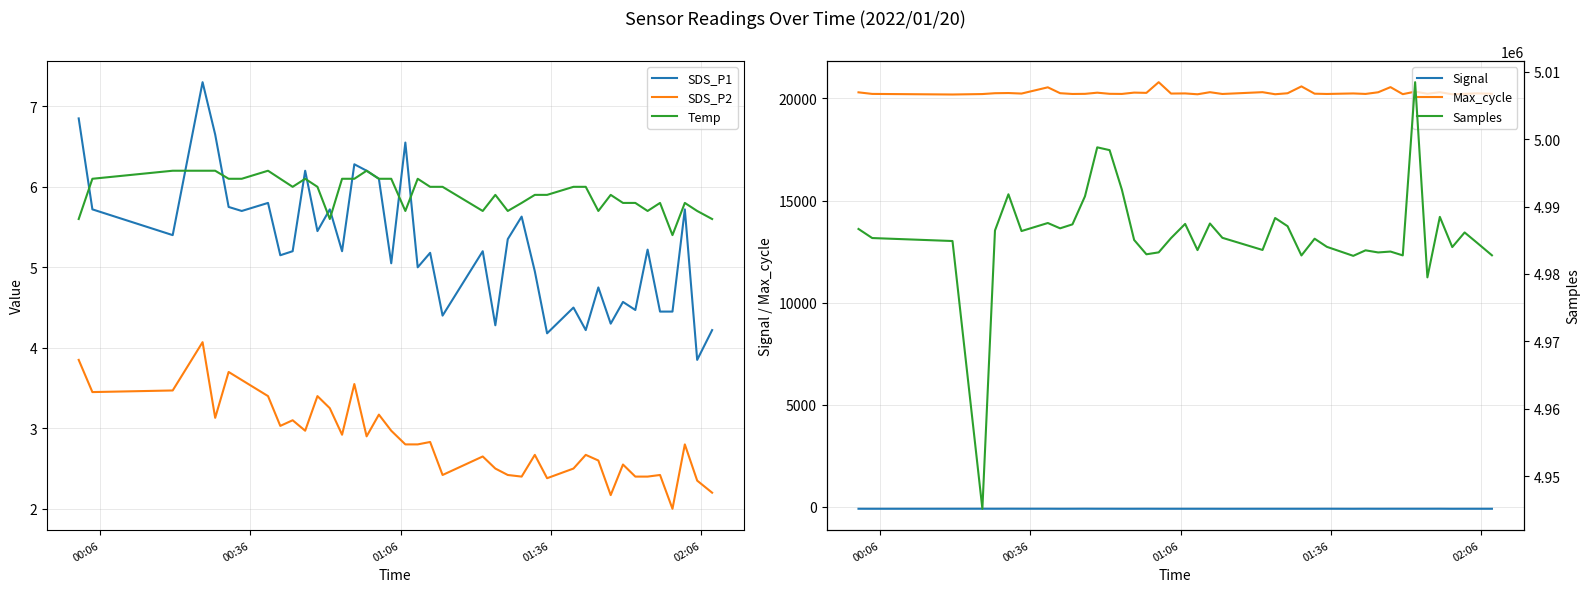

True or false: Signal and Max_cycle intersect in this chart.

False